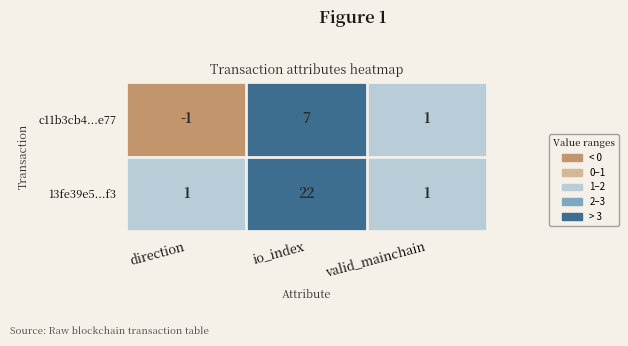

Reading left to right, extract all data points from this chart.

c11b3cb4...e77: direction=-1	io_index=7	valid_mainchain=1
13fe39e5...f3: direction=1	io_index=22	valid_mainchain=1